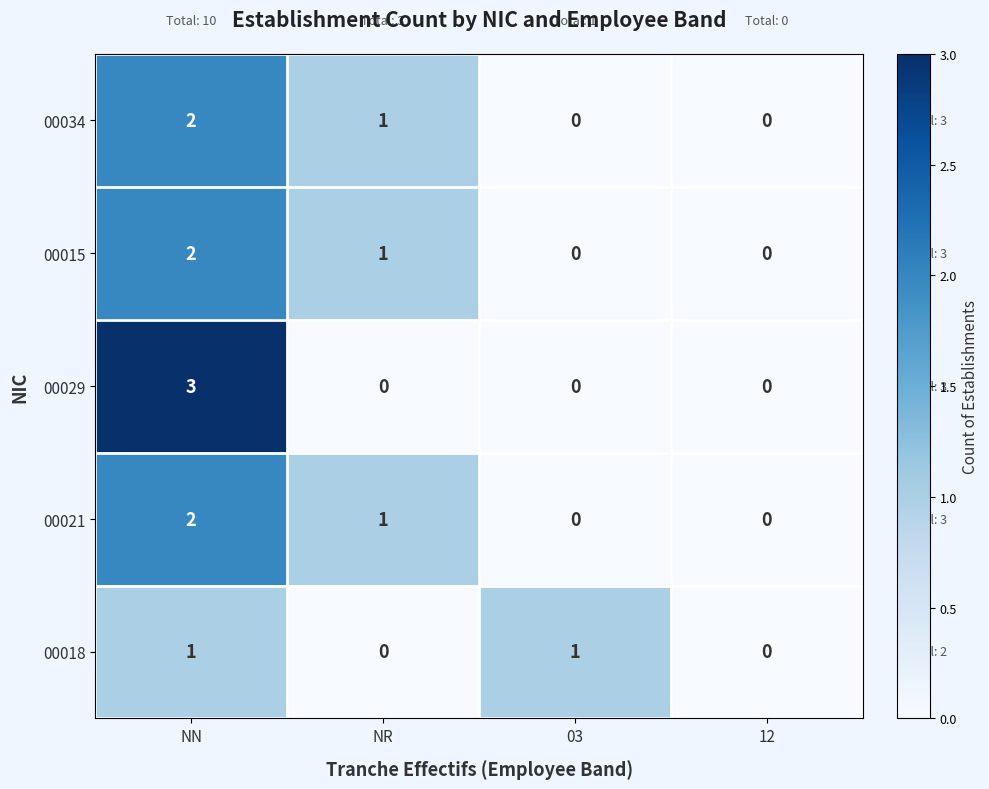

What is the sum of all 00021 values?

3